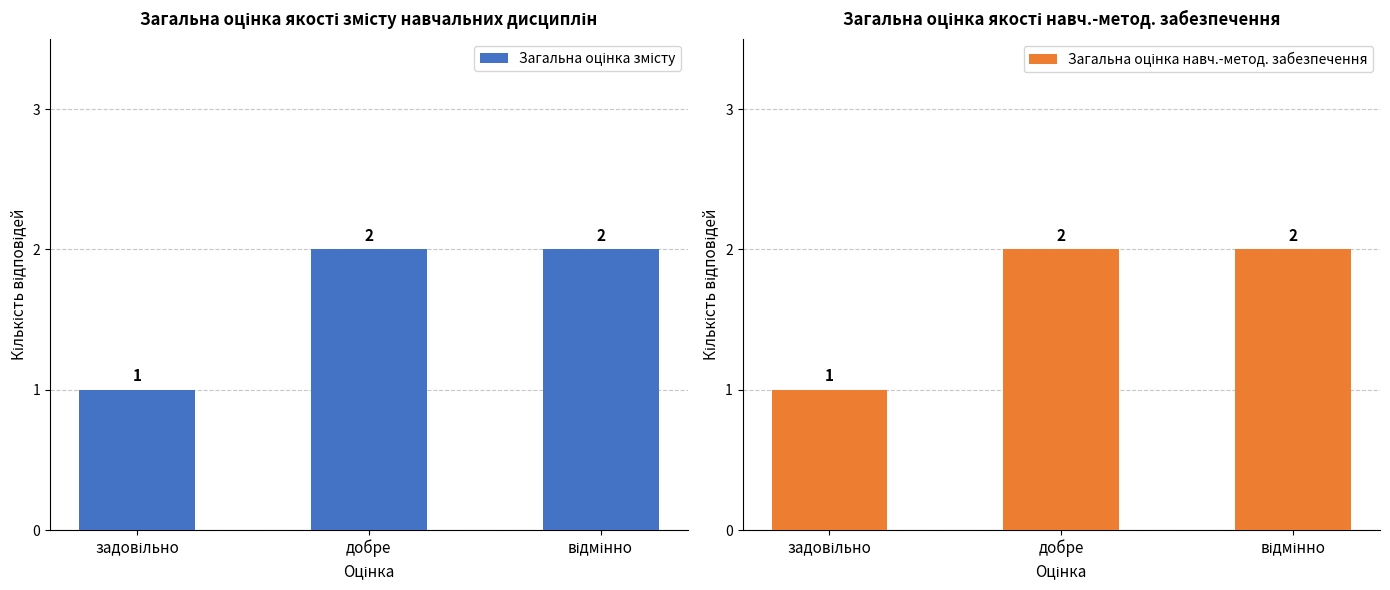

Where is Загальна оцінка змісту nearest to the value 1?

задовільно